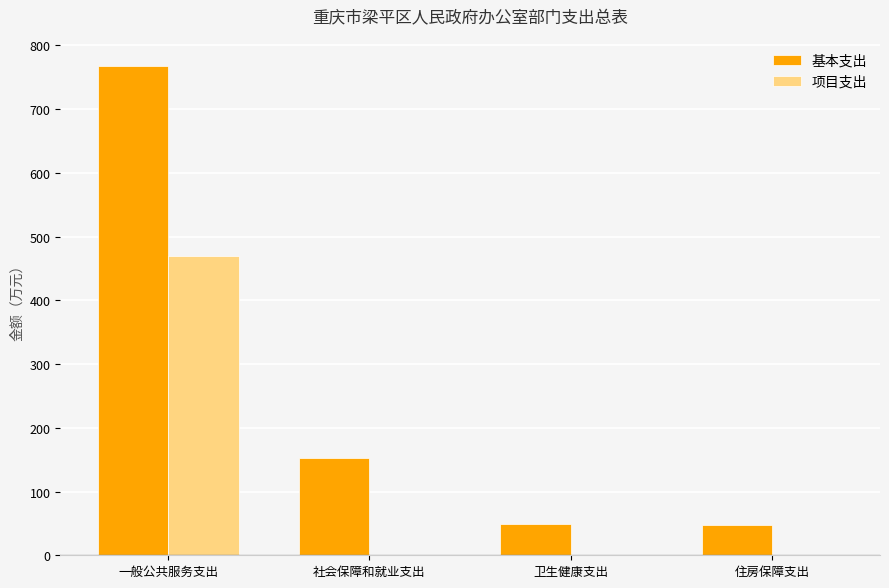

At which label does 基本支出 first exceed 152?

一般公共服务支出